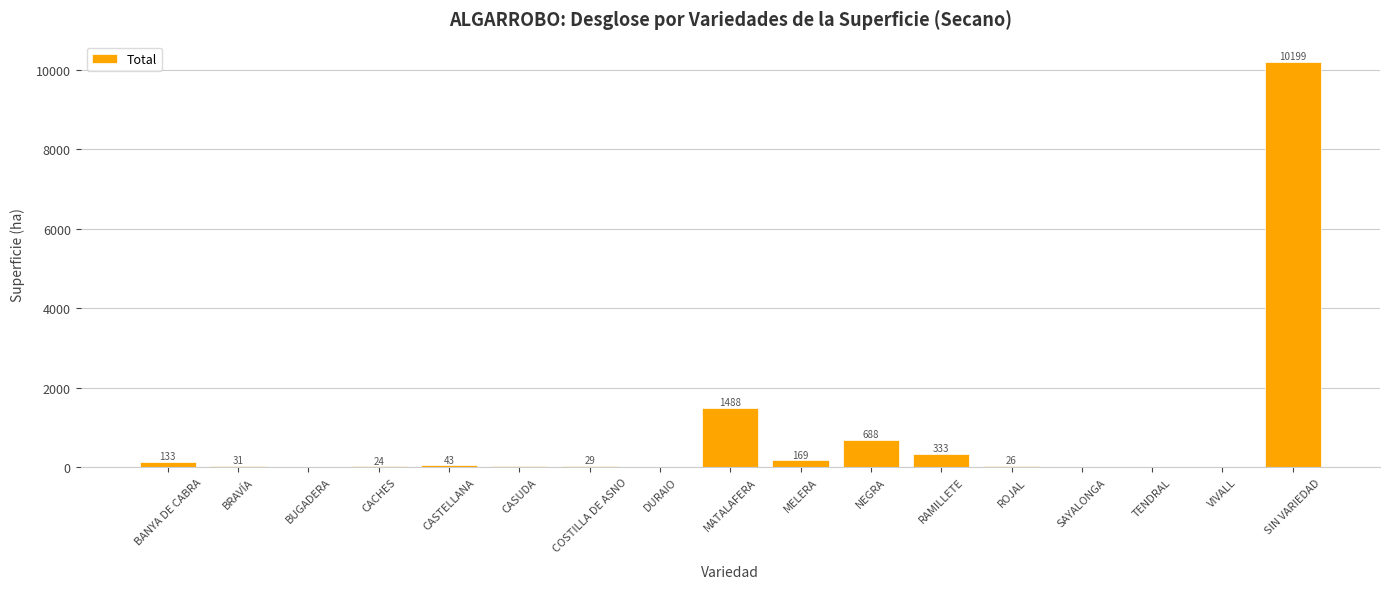

Which has a higher value, BANYA DE CABRA or BRAVÍA?

BANYA DE CABRA